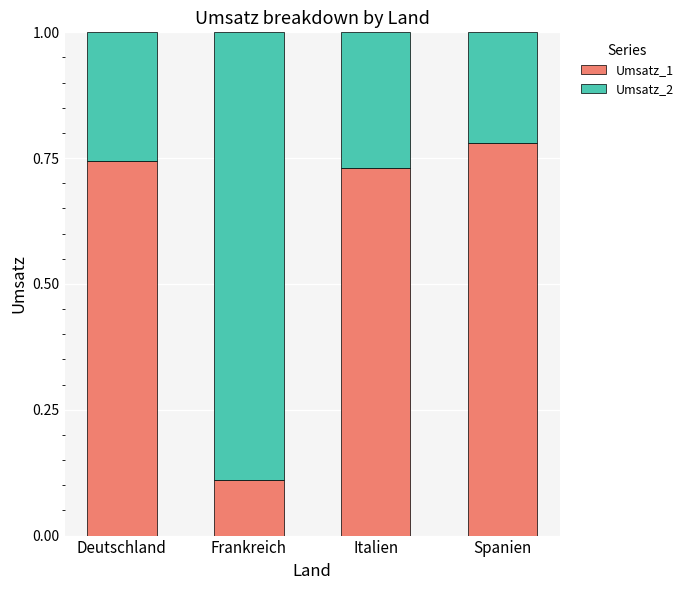

Are the bars grouped side by side (vs. stacked)?

No